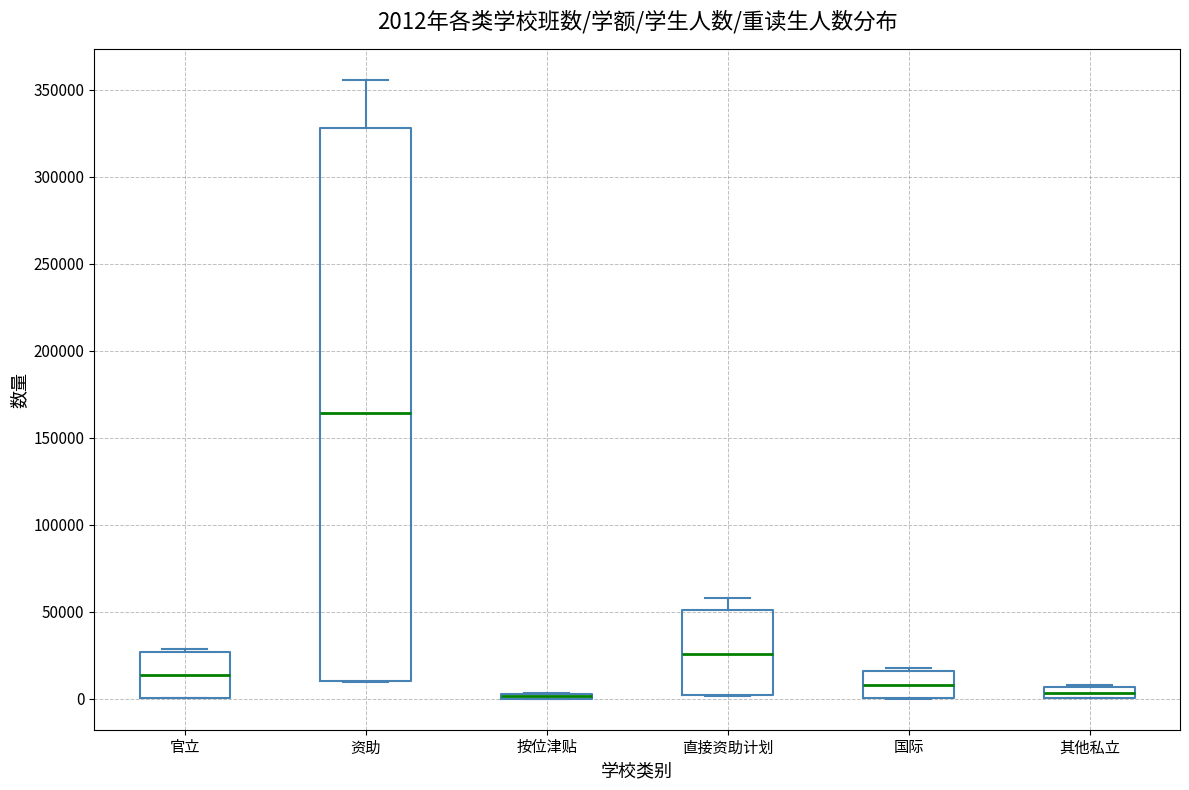

Which box is the tallest, from its lower edge to its upper edge?

资助